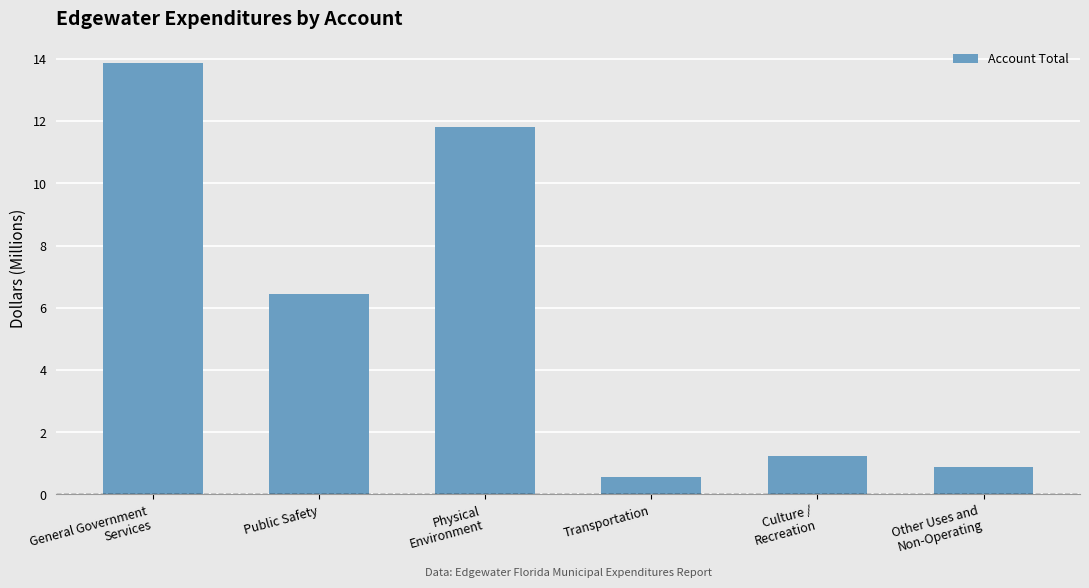

At which category does the chart reach its minimum across all series?

Transportation